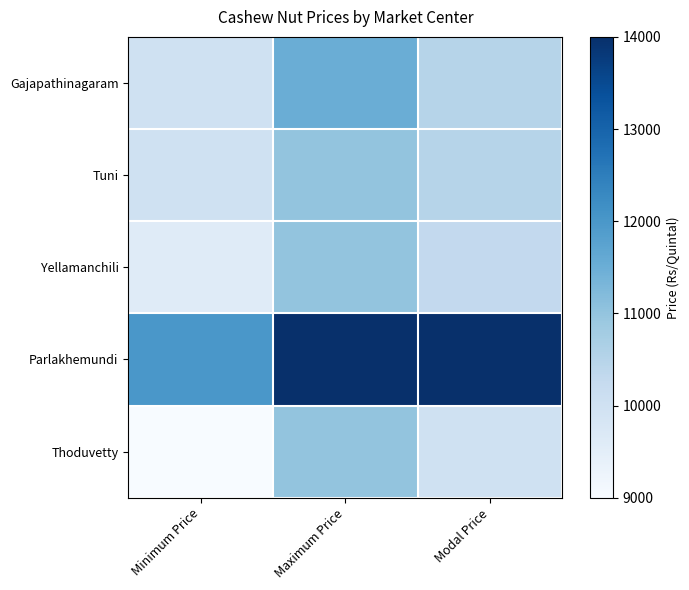

Reading left to right, list all the values displayed in this chart.

Gajapathinagaram: Minimum Price=10000	Maximum Price=11500	Modal Price=10500
Tuni: Minimum Price=10000	Maximum Price=11000	Modal Price=10500
Yellamanchili: Minimum Price=9600	Maximum Price=11000	Modal Price=10300
Parlakhemundi: Minimum Price=12000	Maximum Price=14000	Modal Price=14000
Thoduvetty: Minimum Price=9000	Maximum Price=11000	Modal Price=10000